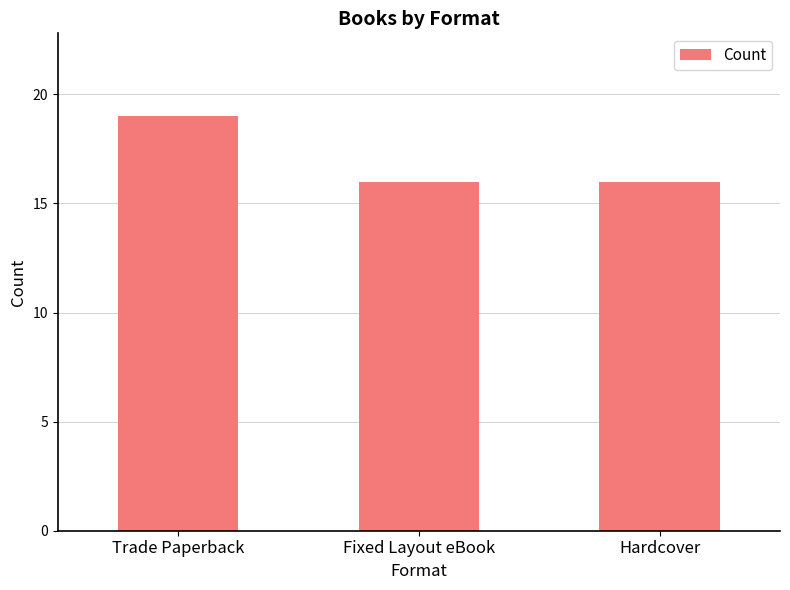

Read the value at Fixed Layout eBook.

16